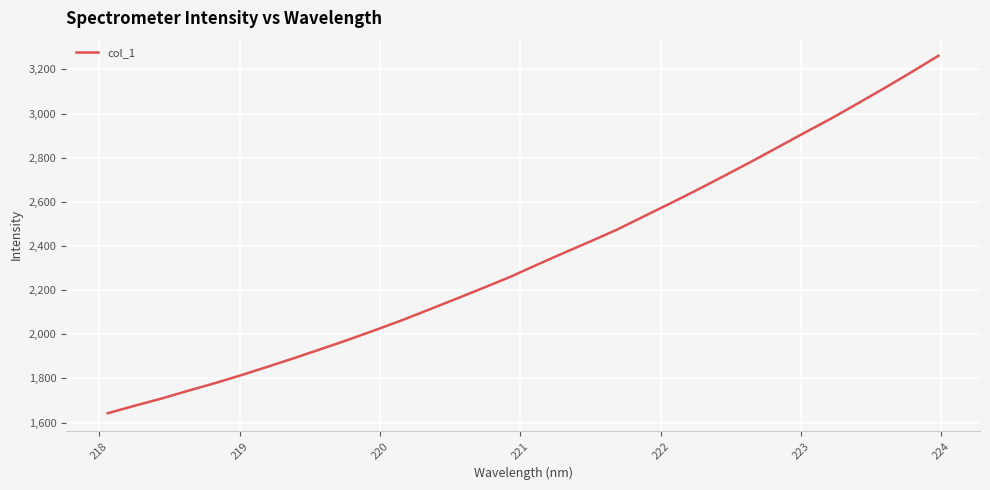

What is the difference between the maximum and minimum values?

1619.8